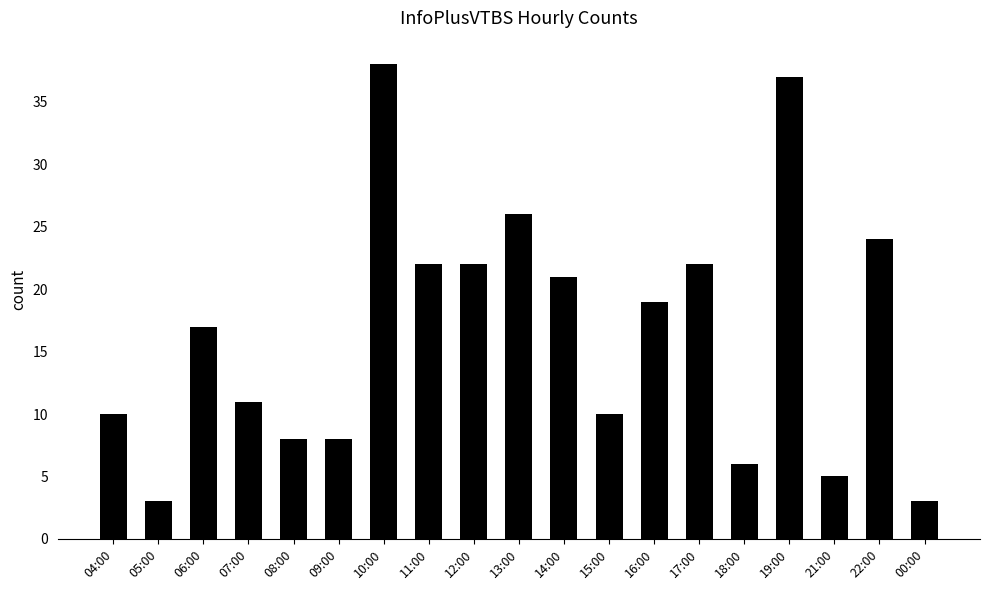

What is the difference between the maximum and second lowest values?

35